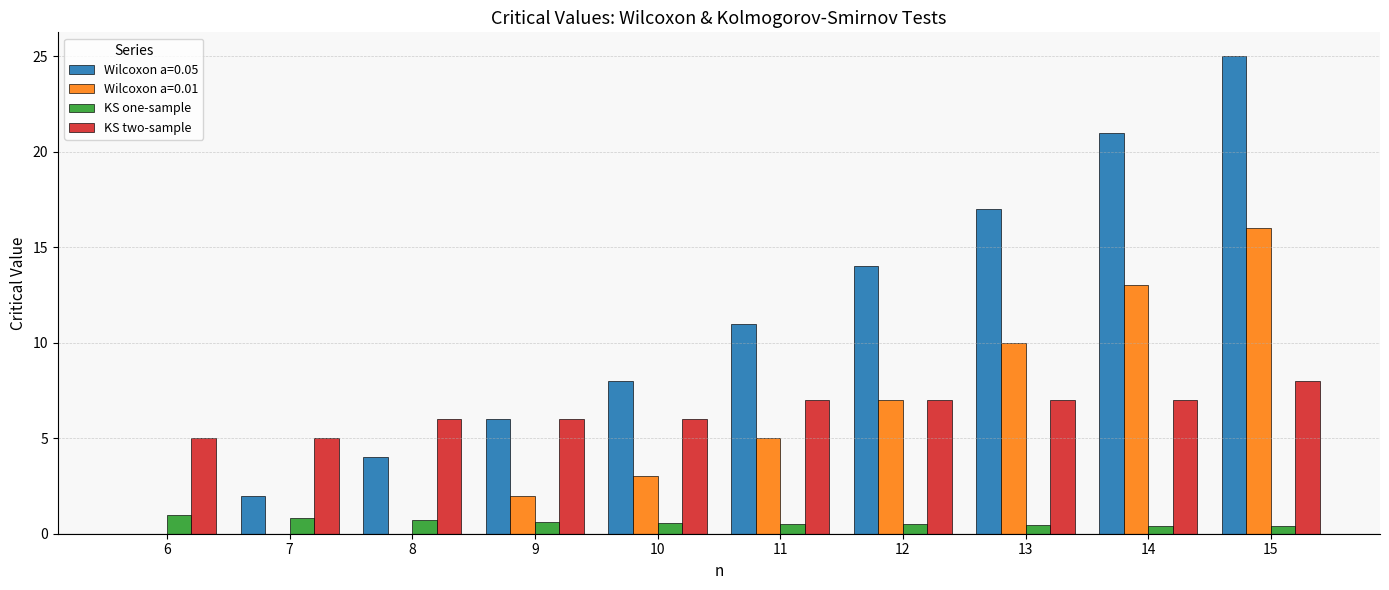

Is the value of KS two-sample at 14 greater than the value of Wilcoxon a=0.01 at 15?

No